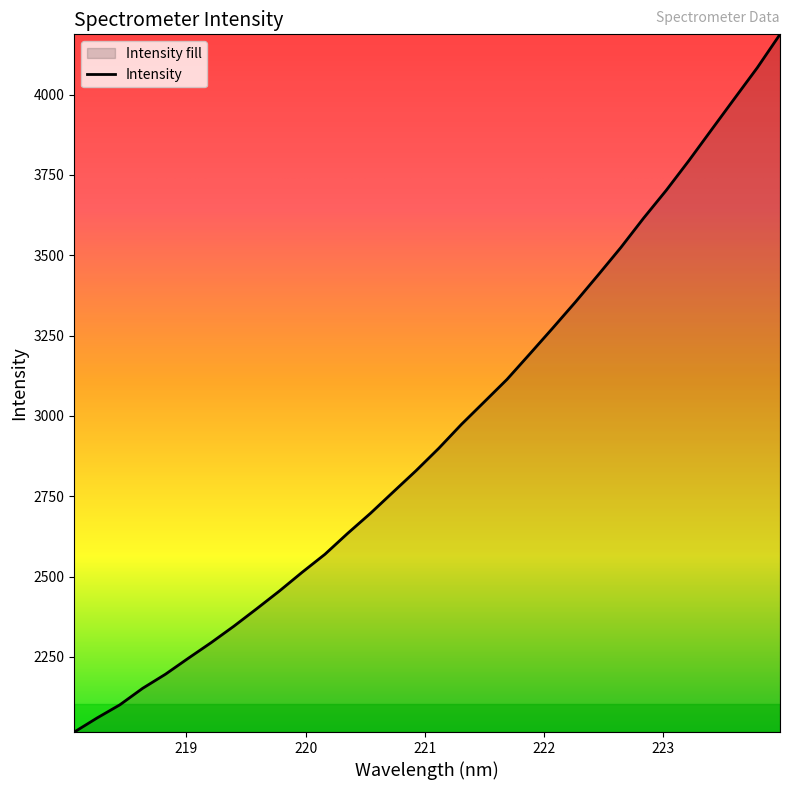

What is the minimum value shown in the chart?

2016.1